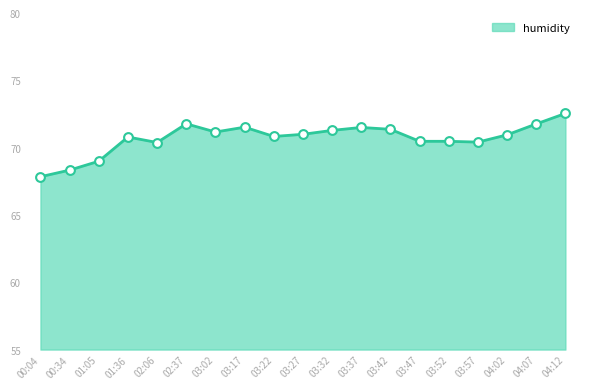

What is the change in value from 04:07 to 04:12?

+0.8